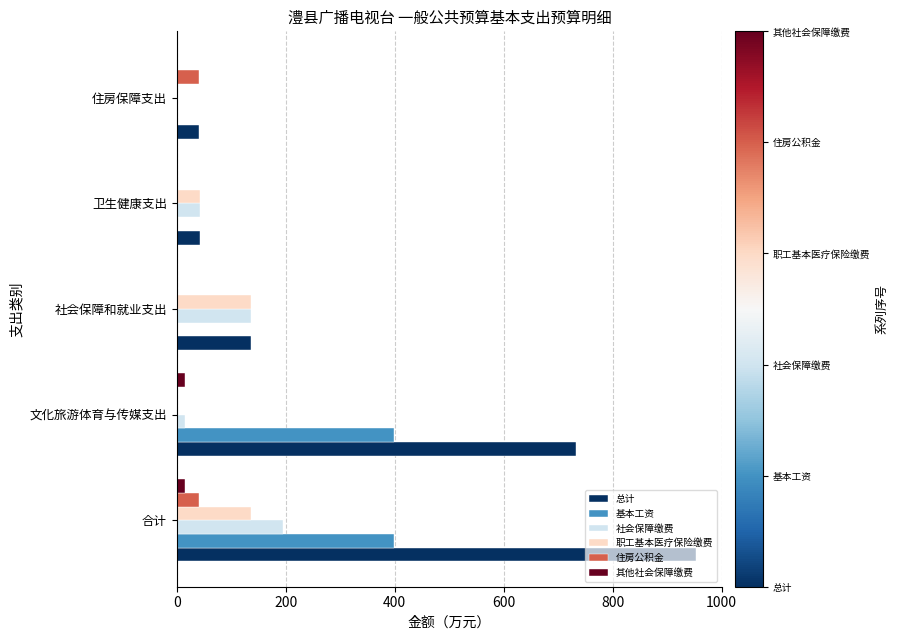

Between 文化旅游体育与传媒支出 and 卫生健康支出, which series saw the biggest shift?

总计